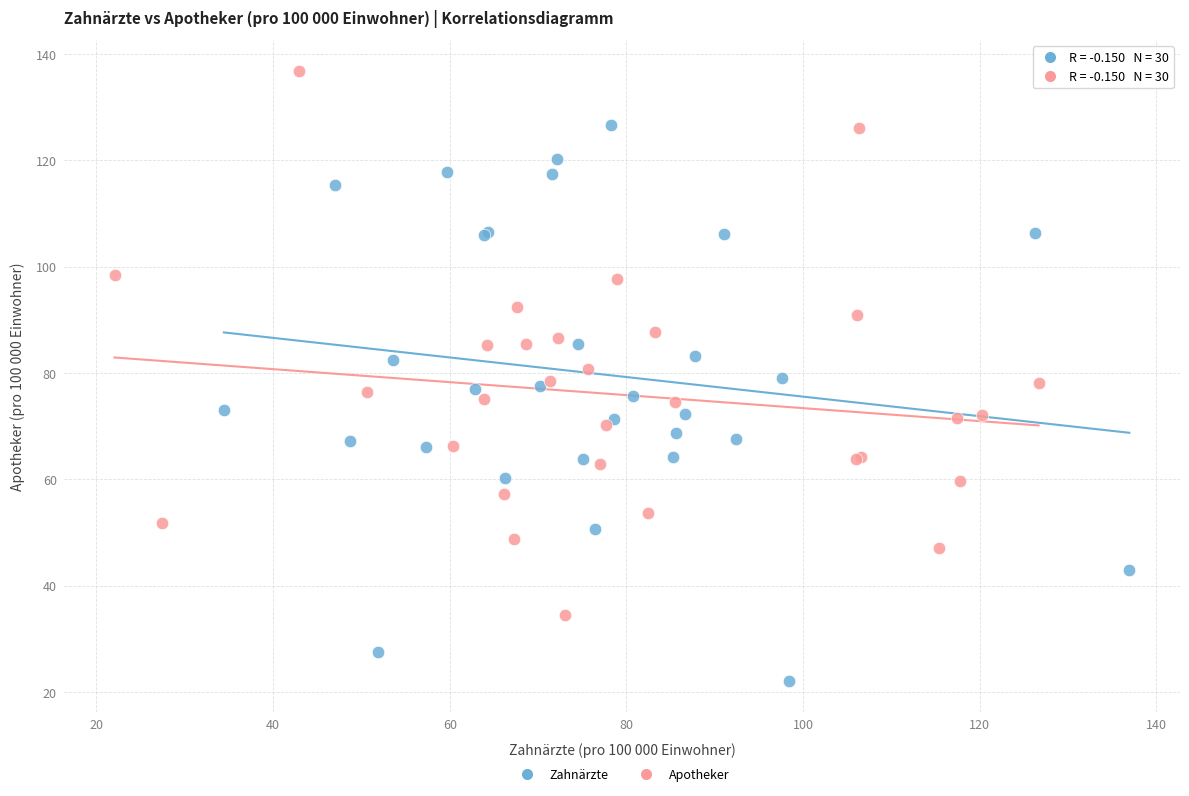

Which series reaches the minimum Y coordinate?

Zahnärzte